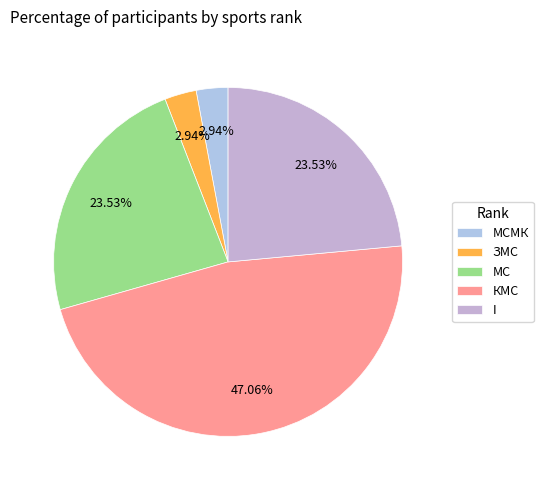

Approximately how many times larger is the value at МС compared to КМС?

0.5